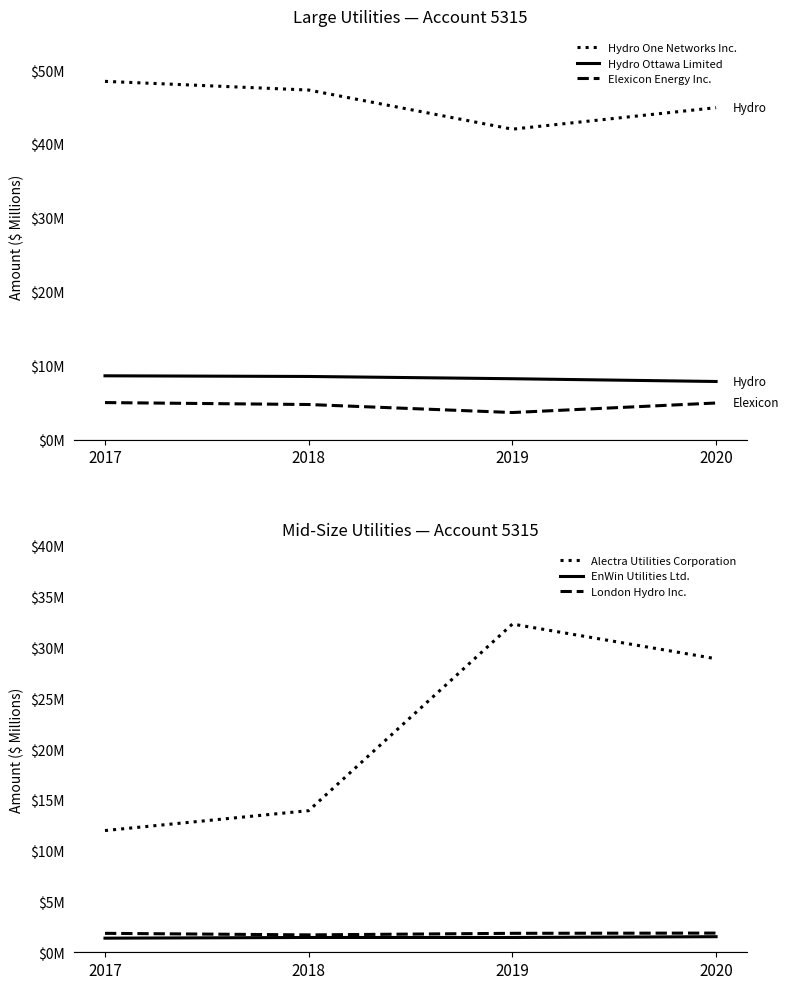

How many lines are shown in the chart?

6